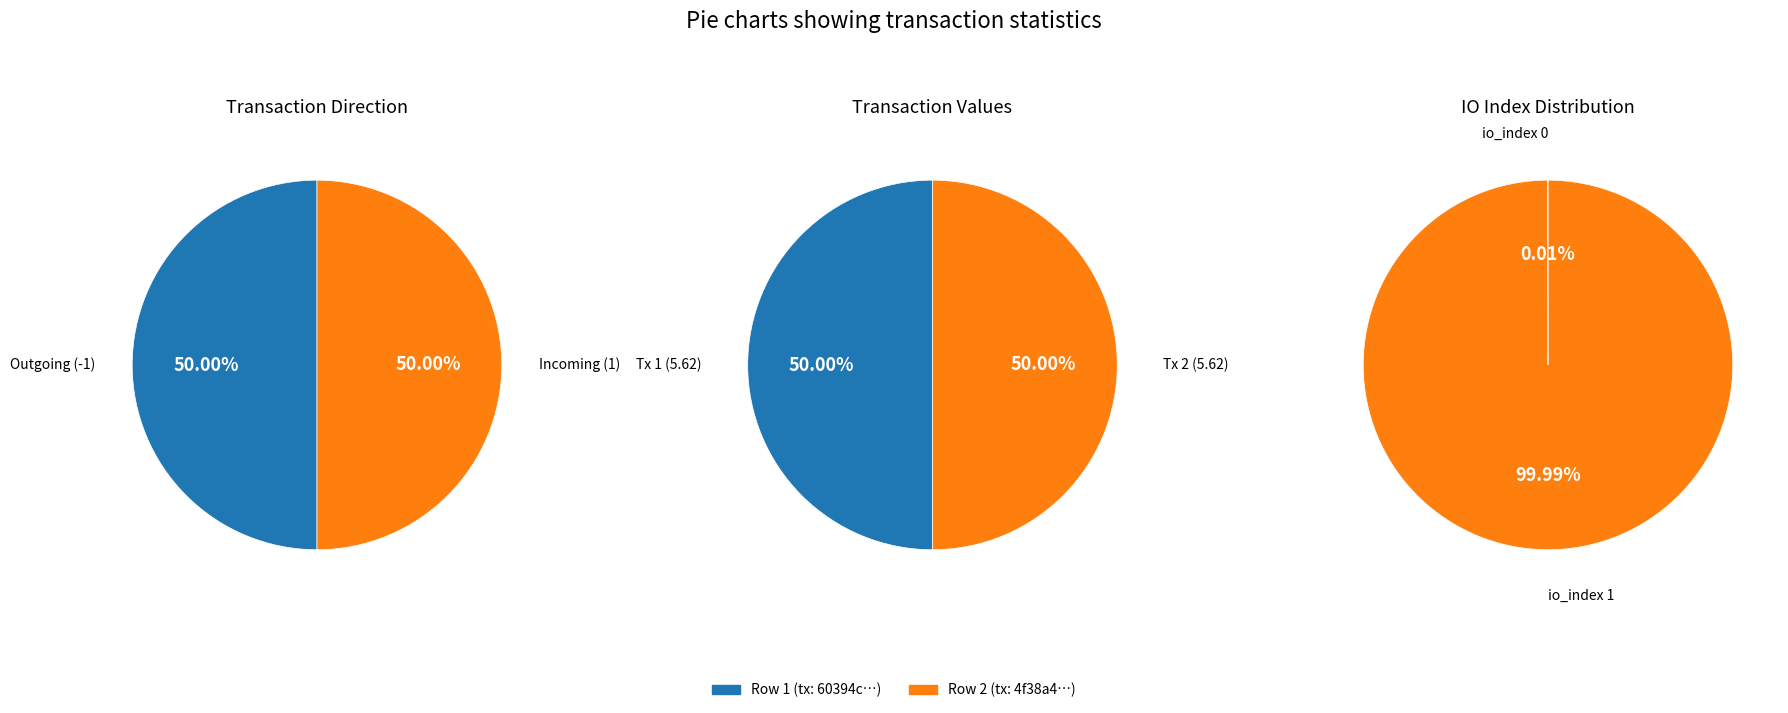

To the nearest percent, what percentage of the pie is 1?

50%